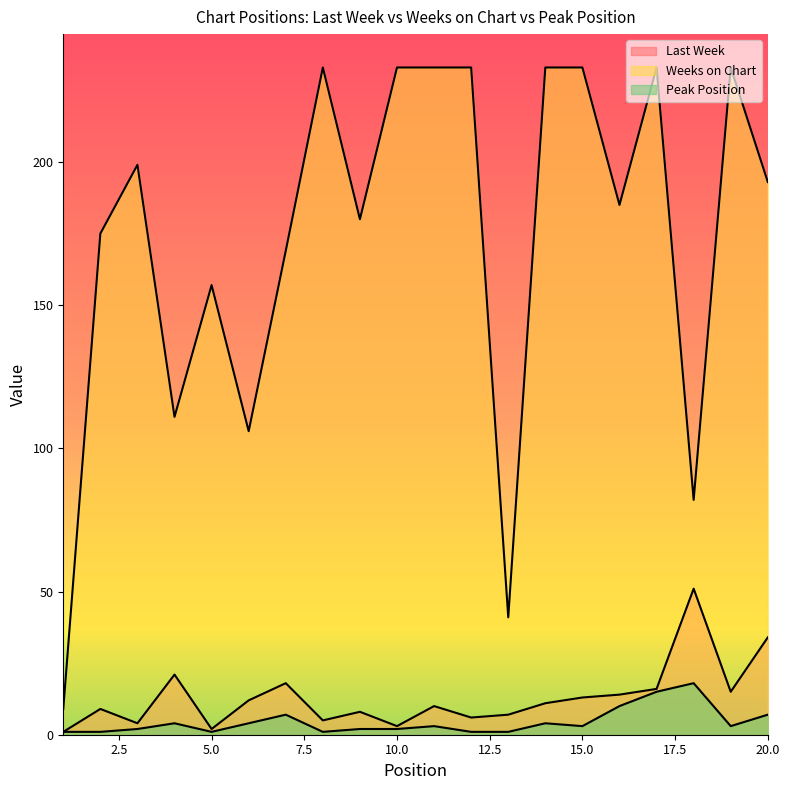

At 19, list the series in order from smallest to largest.

Peak Position, Last Week, Weeks on Chart